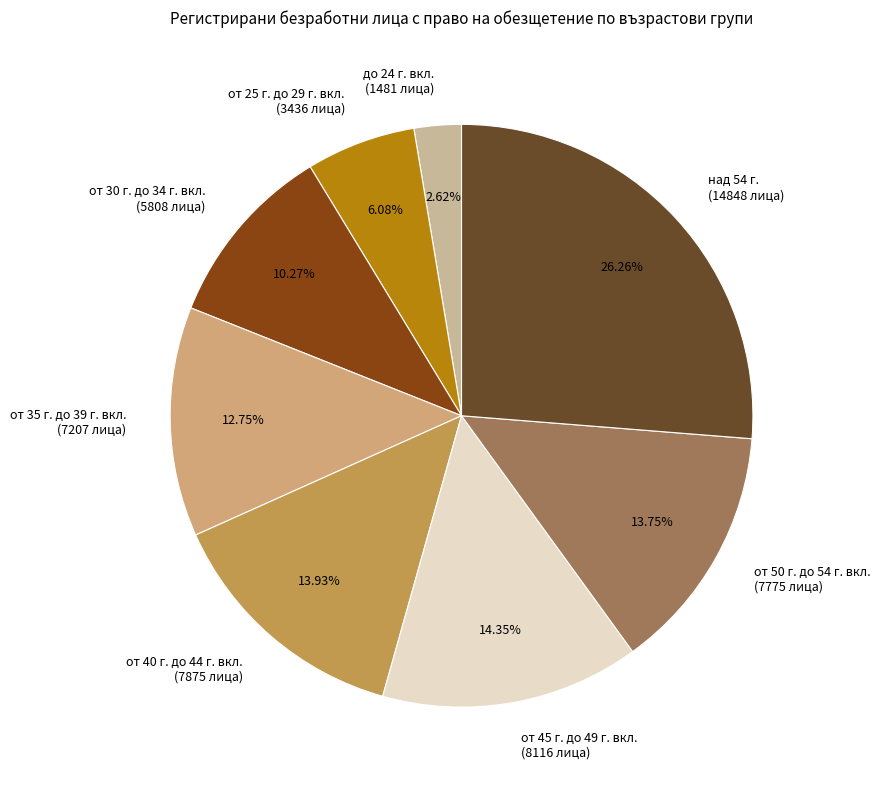

How many slices are in this pie chart?

8